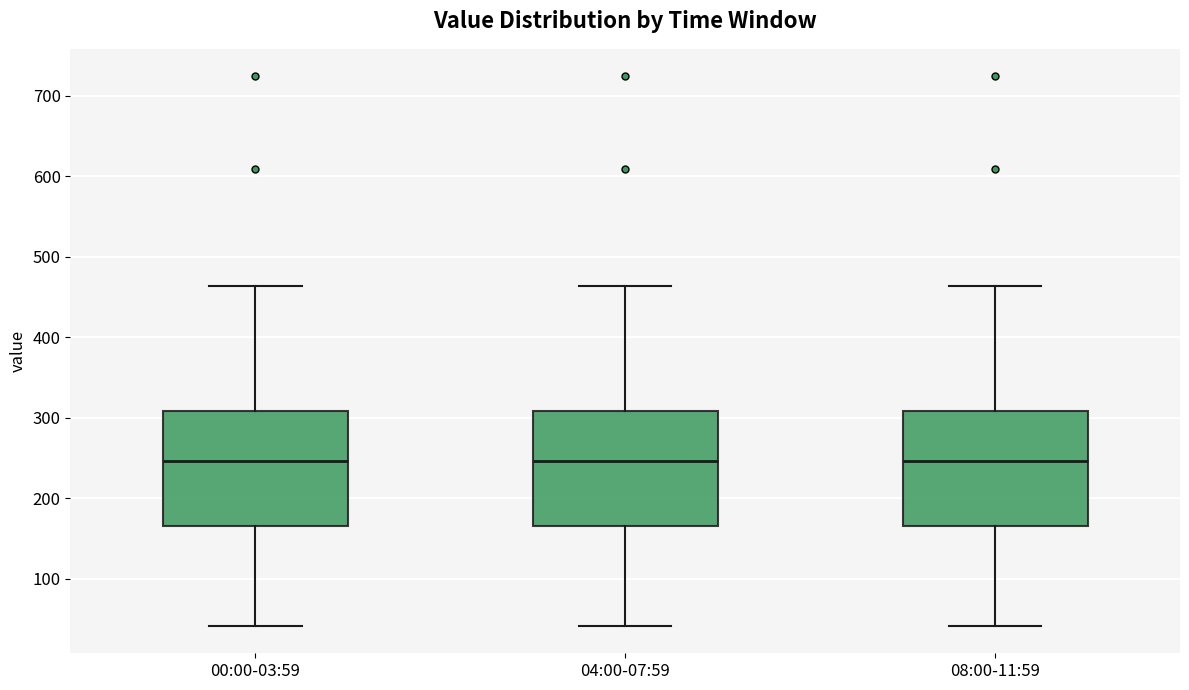

Reading left to right, read every box against the y-axis: the position of its median line, the range the box covers, and the ends of its whiskers. The values are not printed on the chart, so give them approximately, as read against the axis.

00:00-03:59: median 250, box 170 to 310, whiskers 40 to 460
04:00-07:59: median 250, box 170 to 310, whiskers 40 to 460
08:00-11:59: median 250, box 170 to 310, whiskers 40 to 460